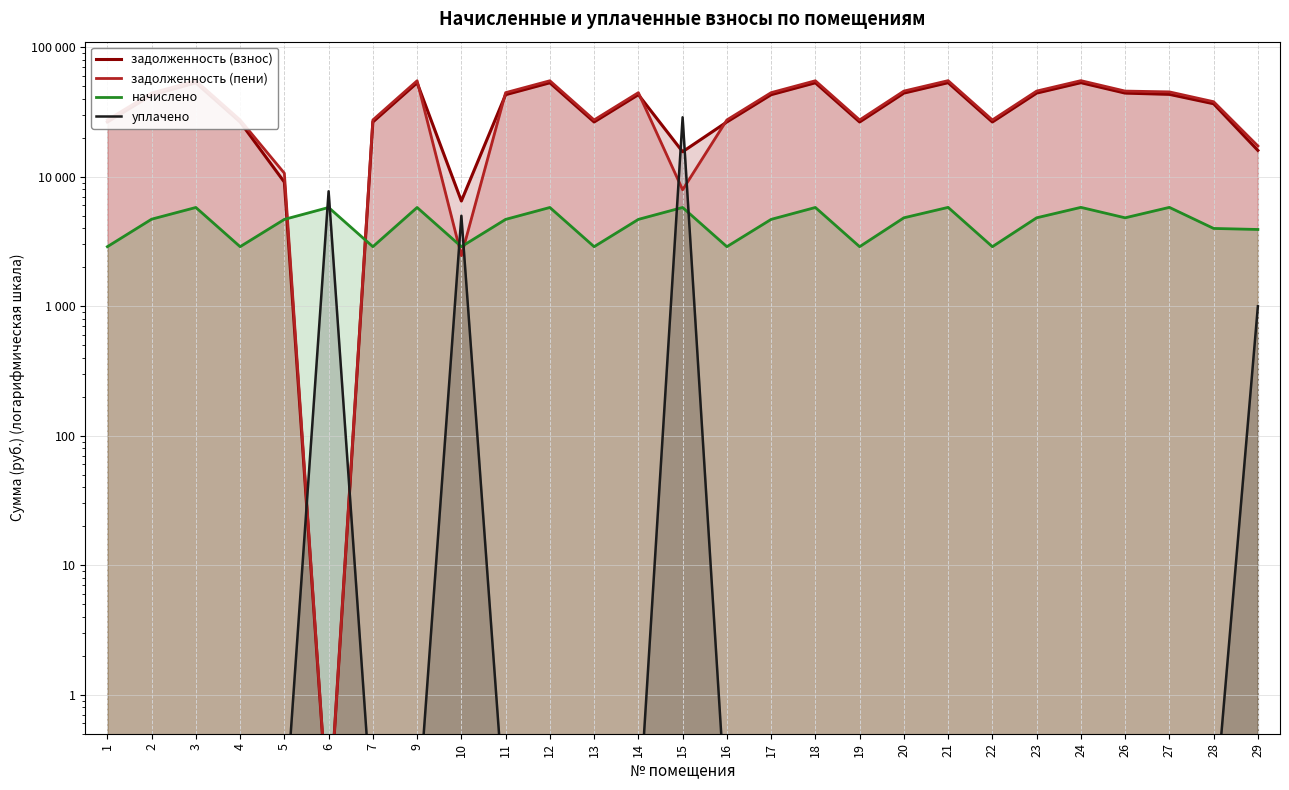

Reading right to left, list all the values displayed in this chart.

задолженность (взнос): 15981.8	36648.1	43306.2	44285.3	53306.2	44285.3	26499.5	53306.2	44285.3	26499.5	53203.7	43055.0	26499.5	15603.7	43055.0	26499.5	53203.7	43055.0	6499.5	53203.7	26499.5	0.1	9092.0	26499.5	53203.7	42739.4	26499.5
задолженность (пени): 17287.5	37978.0	45240.6	45892.3	55240.6	45892.3	27461.1	55240.6	45892.3	27461.1	55134.4	44617.4	27461.1	7934.4	44617.4	27461.1	55134.4	44617.4	2461.1	55134.4	27461.1	0.1	10654.4	27461.1	55134.4	44307.4	27461.1
начислено: 3917.2	3989.7	5803.2	4821.1	5803.2	4821.1	2884.9	5803.2	4821.1	2884.9	5792.0	4687.2	2884.9	5792.0	4687.2	2884.9	5792.0	4687.2	2884.9	5792.0	2884.9	5792.0	4687.2	2884.9	5792.0	4703.9	2884.9
уплачено: 1000.0	0.1	0.1	0.1	0.1	0.1	0.1	0.1	0.1	0.1	0.1	0.1	0.1	28800.0	0.1	0.1	0.1	0.1	5000.0	0.1	0.1	7722.7	0.1	0.1	0.1	0.1	0.1